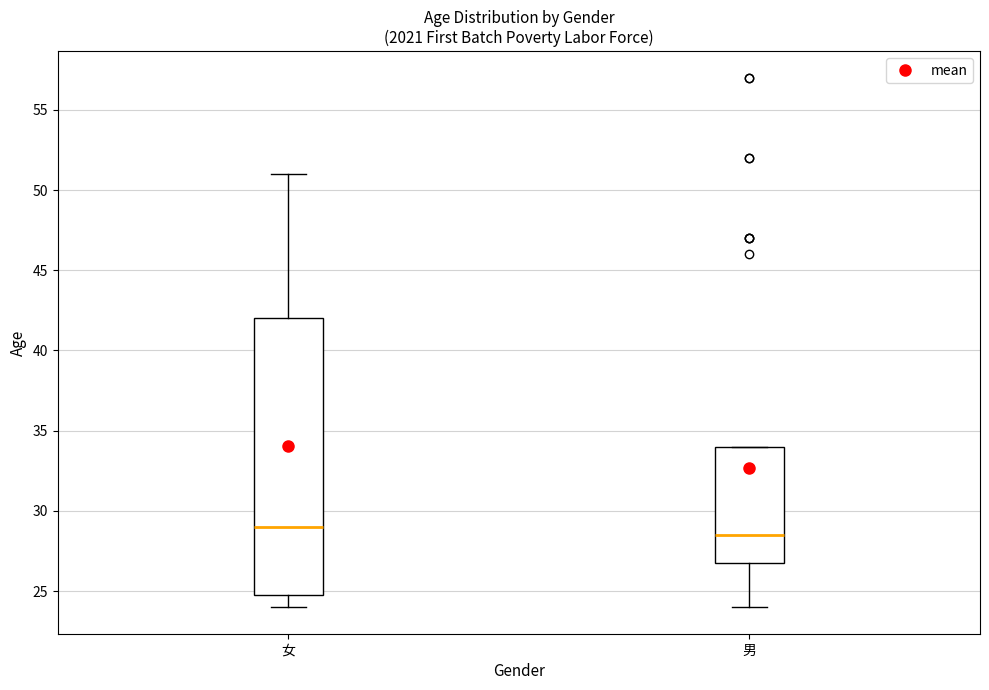

Reading left to right, read every box against the y-axis: the position of its median line, the range the box covers, and the ends of its whiskers. The values are not printed on the chart, so give them approximately, as read against the axis.

女: median 29.0, box 25.0 to 42.0, whiskers 24.0 to 51.0
男: median 28.5, box 27.0 to 34.0, whiskers 24.0 to 34.0